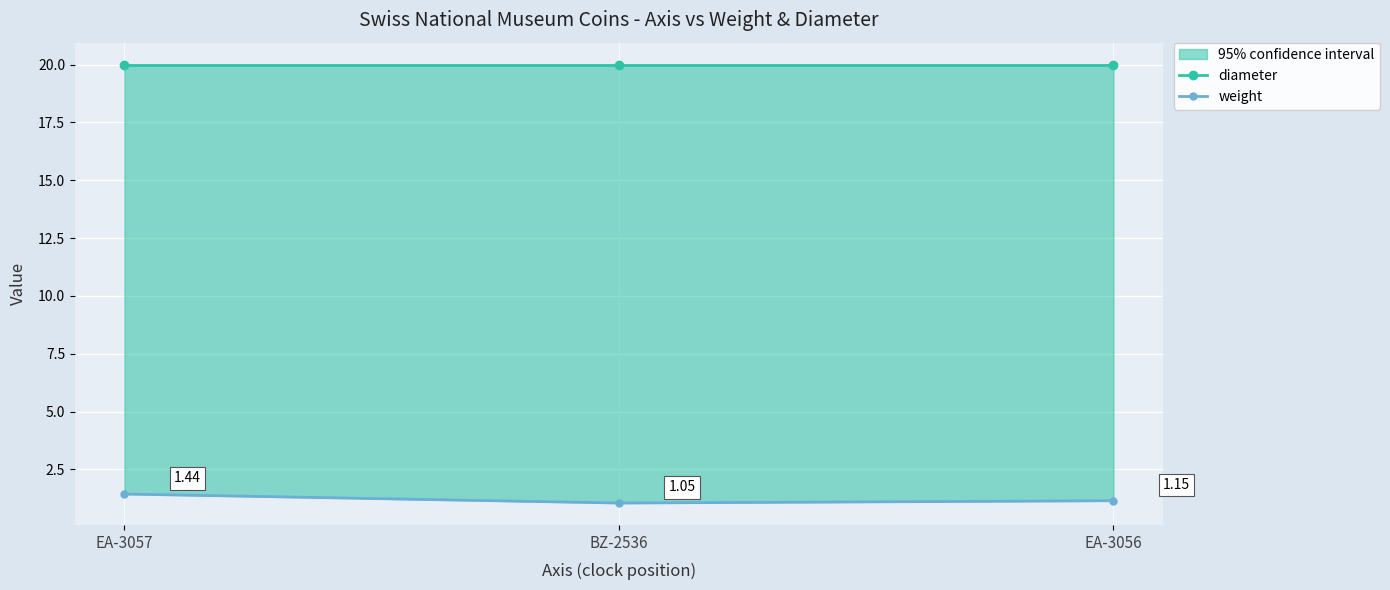

Which series has the largest total across all categories?

diameter